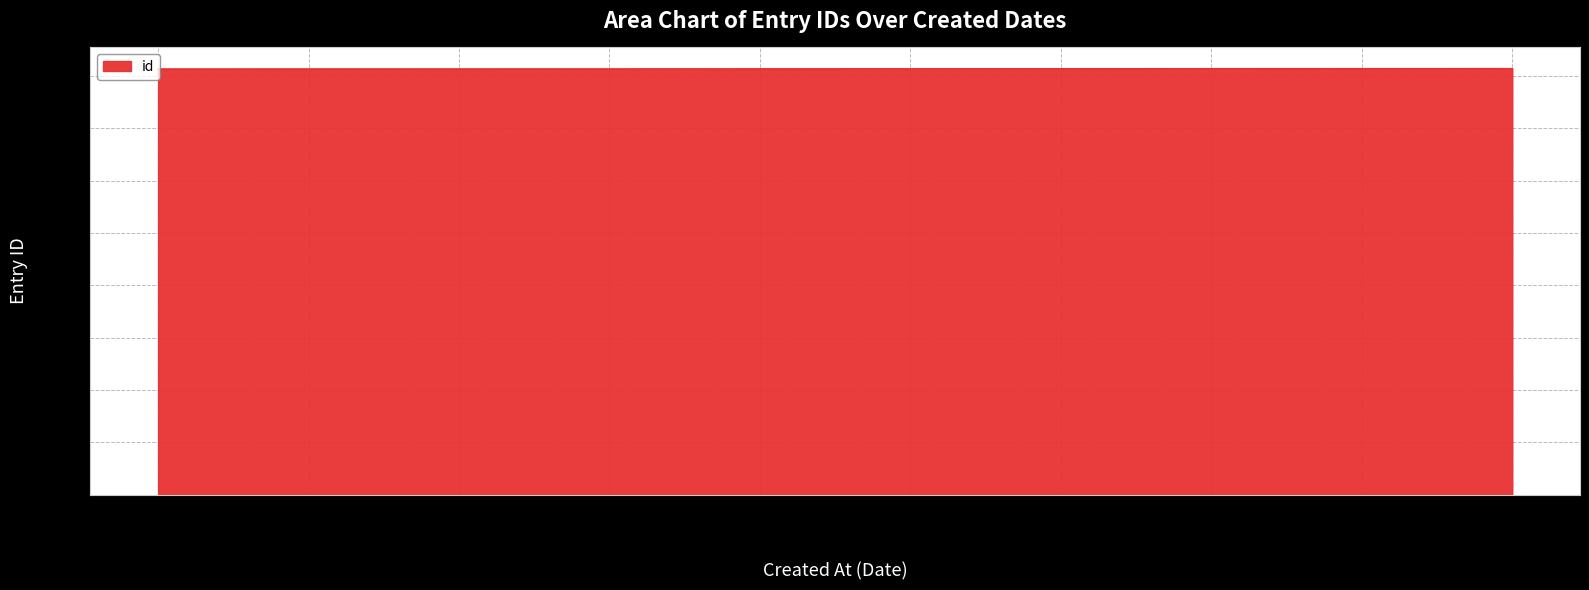

Count the number of data series in this chart.

1